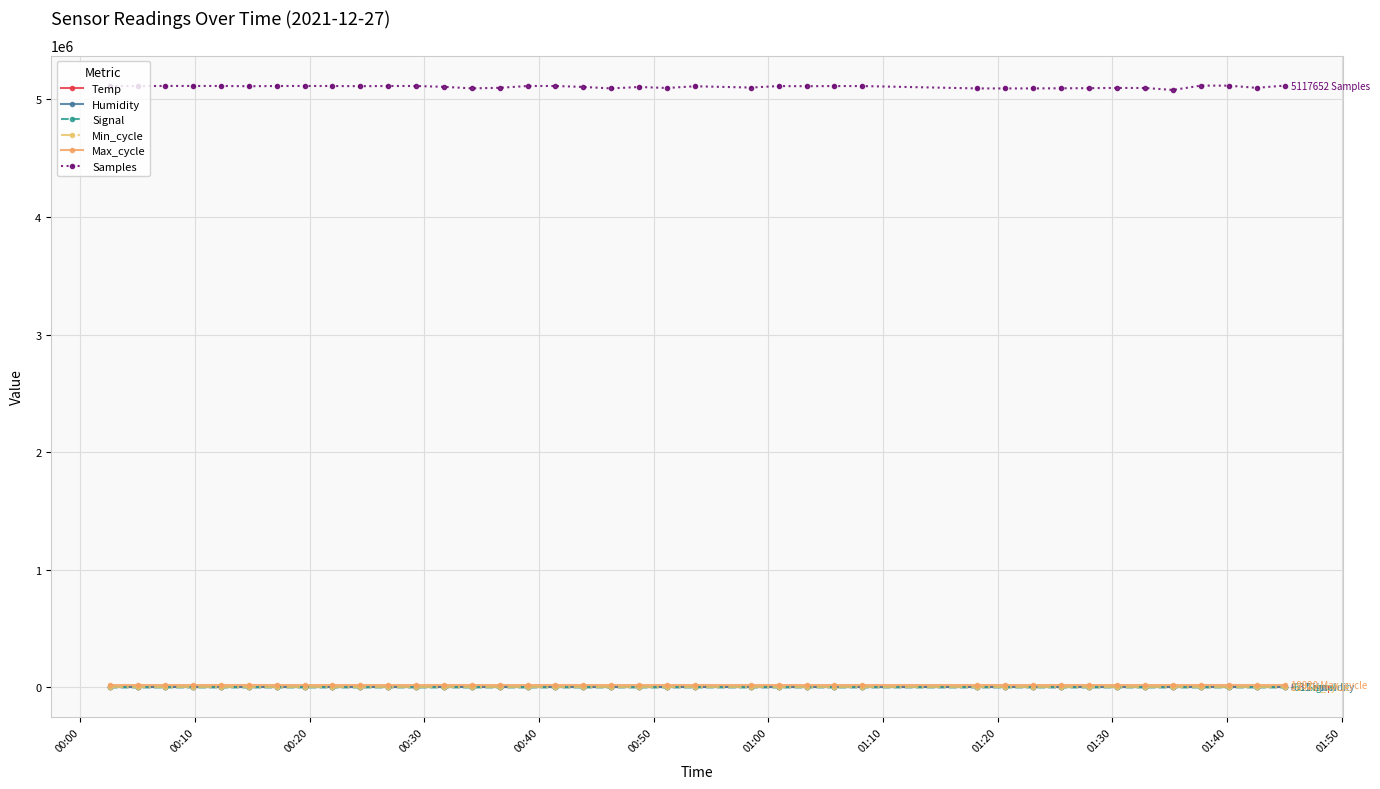

True or false: Signal has more than 0 points higher than both neighbors.

True